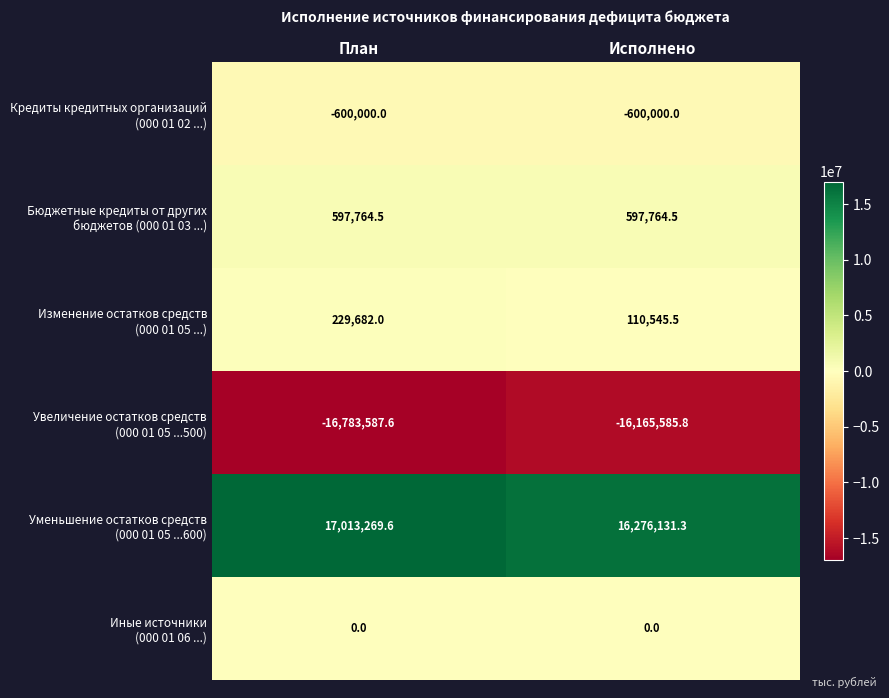

At which category is the sum across all series the highest?

План